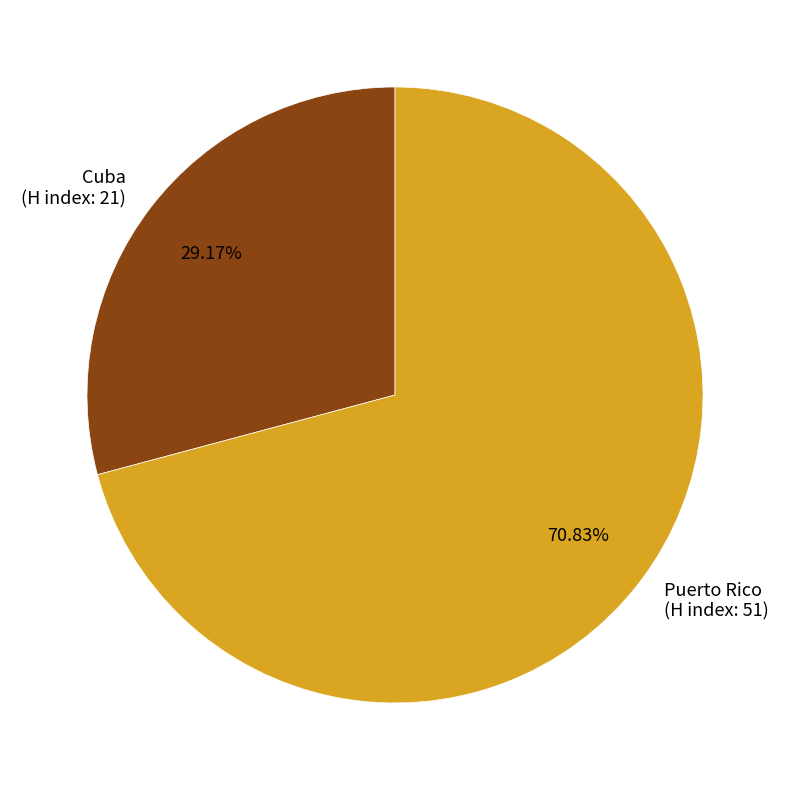

To the nearest percent, what is the combined percentage of Puerto Rico and Cuba?

100%